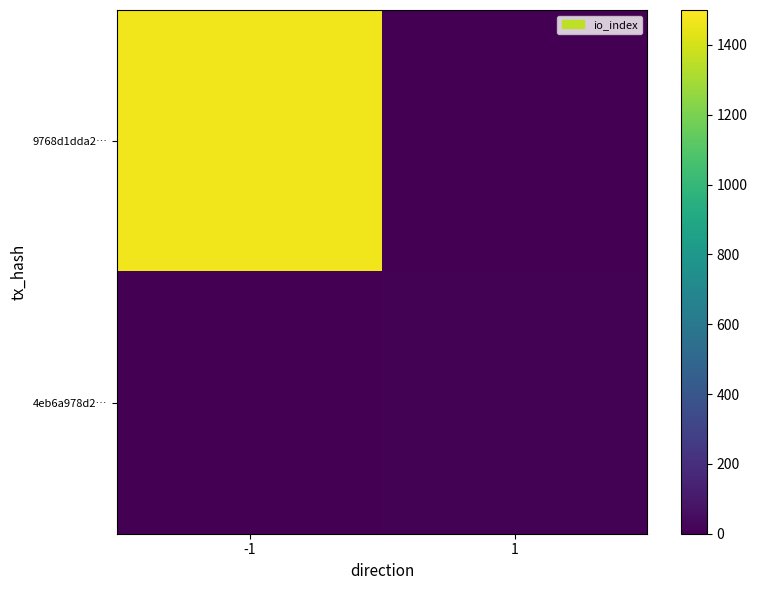

At how many categories does at least one series exceed 1246?

1